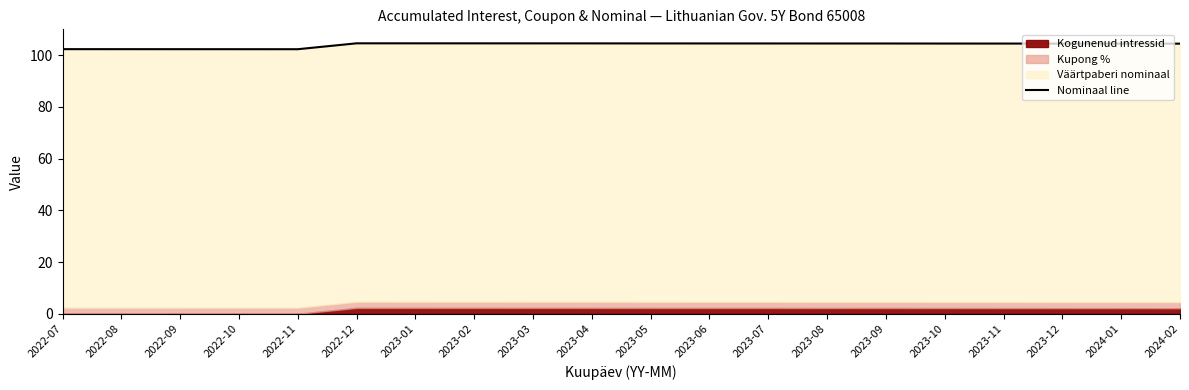

Reading right to left, extract all data points from this chart.

104.5	104.5	104.5	104.5	104.5	104.5	104.5	104.5	104.5	104.5	104.6	104.6	104.6	104.6	104.6	102.3	102.3	102.3	102.3	102.3